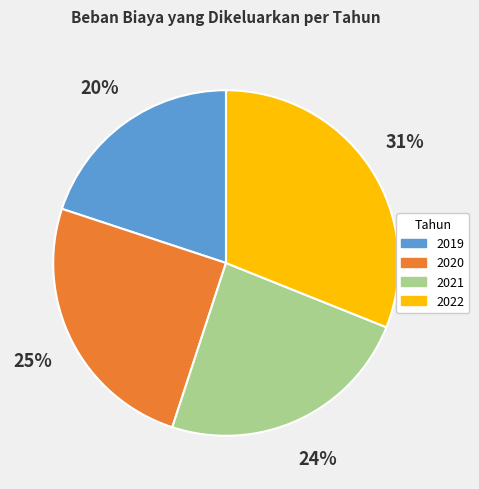

To the nearest percent, what is the difference between the largest and smallest slice percentages?

11%